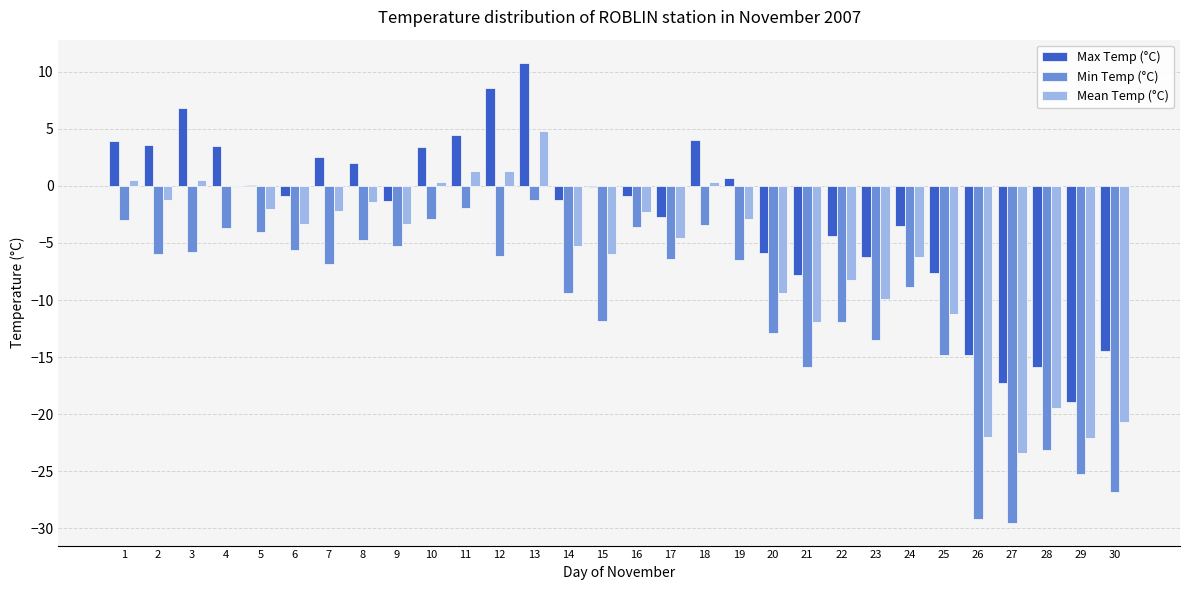

What is the total value across all series at 29?

-66.2